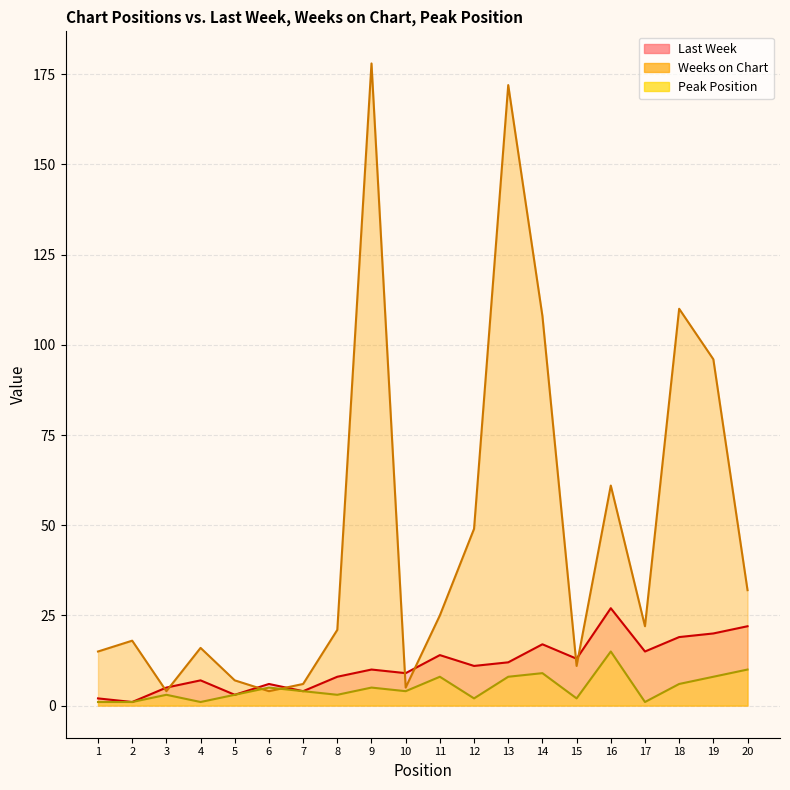

What are all the series names shown in the legend?

Last Week, Weeks on Chart, Peak Position